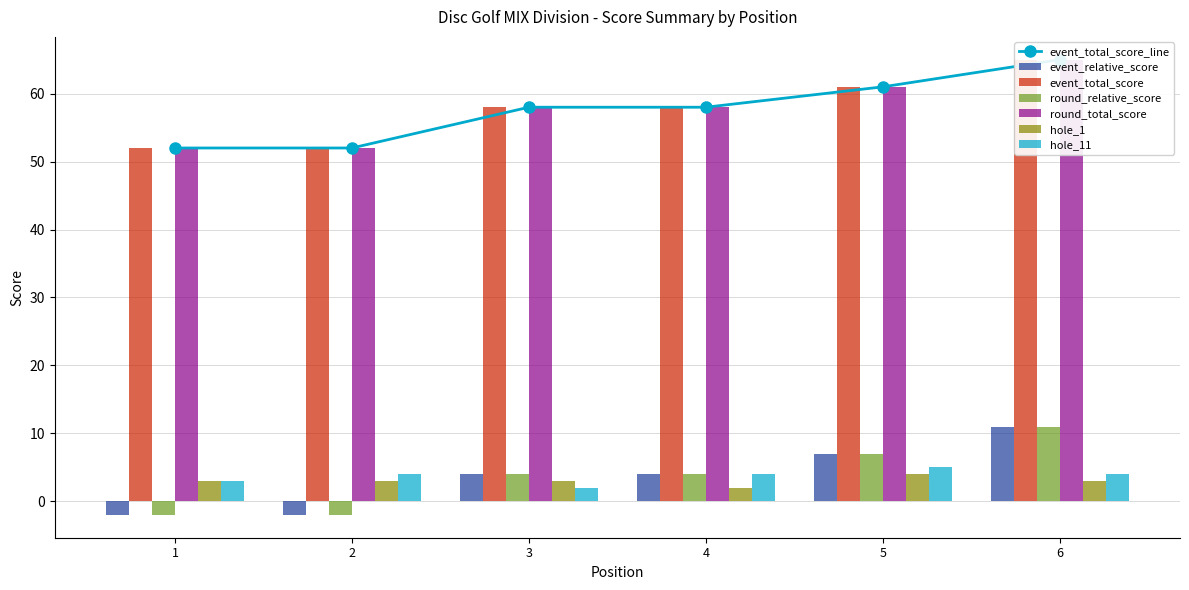

Where is hole_11 nearest to the value 3?

1